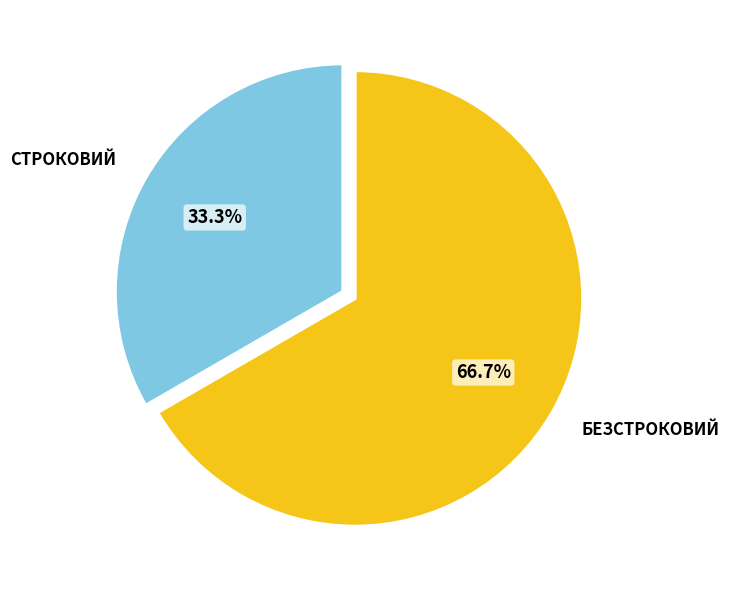

Does any single category account for the majority?

Yes